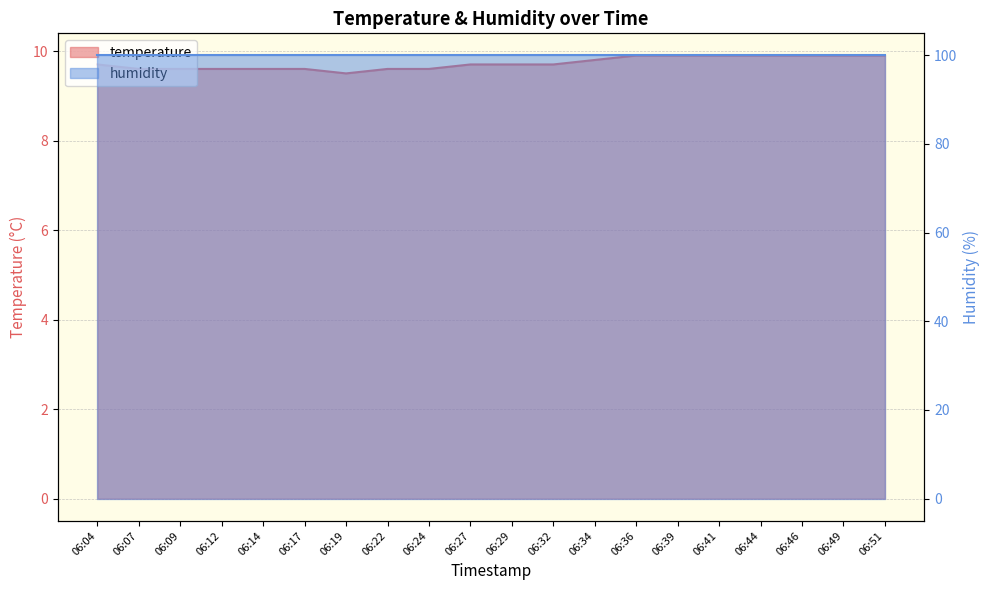

The value at 06:44 is 2.1. True or false?

False